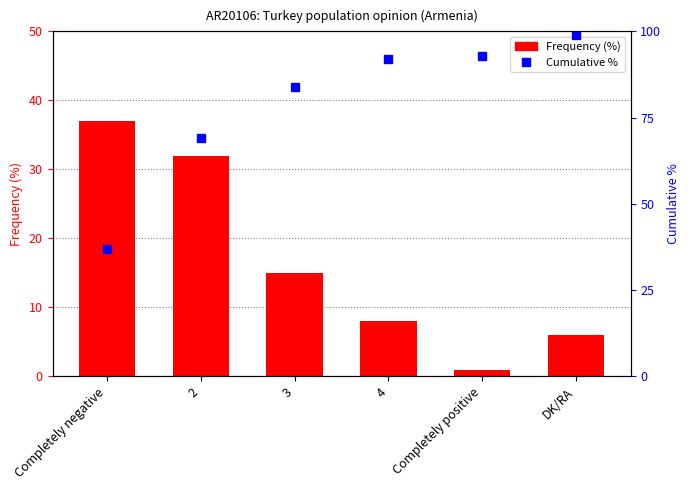

How many data points are above 15?

2